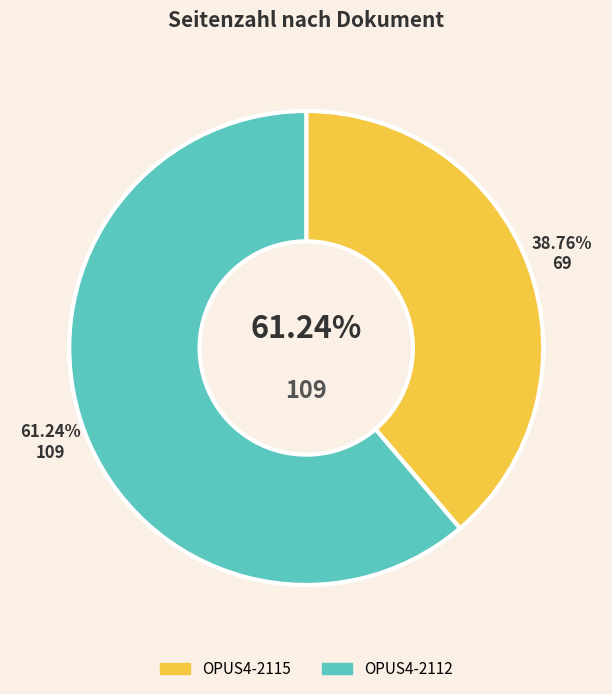

Is OPUS4-2115 the majority of the pie?

No